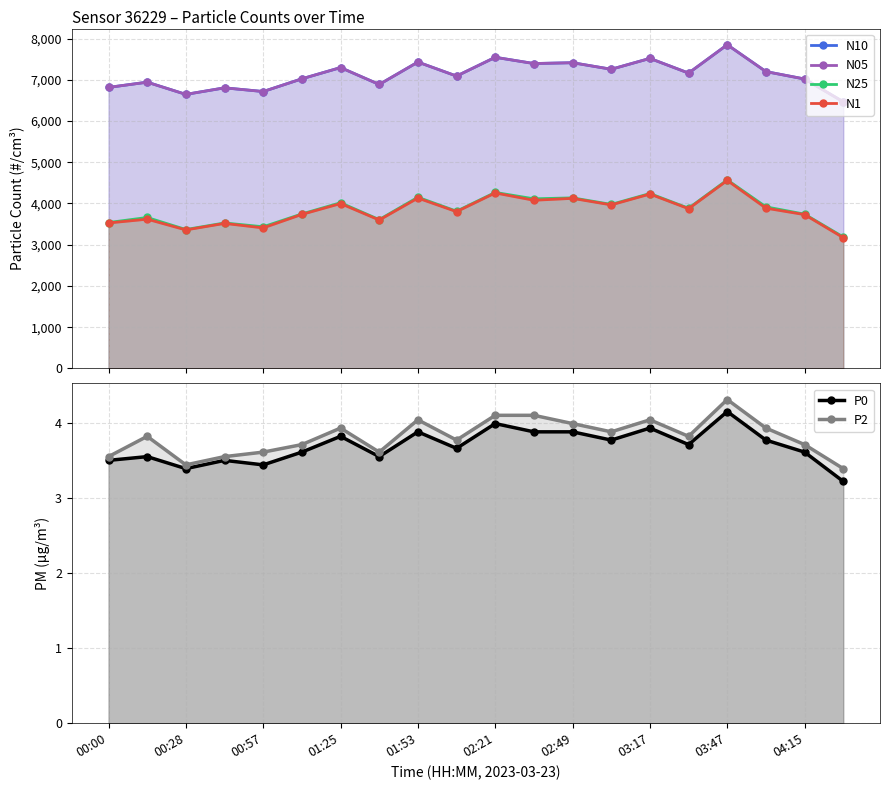

What is the sum of the N05 values at 02:21 and 14?

14540.7